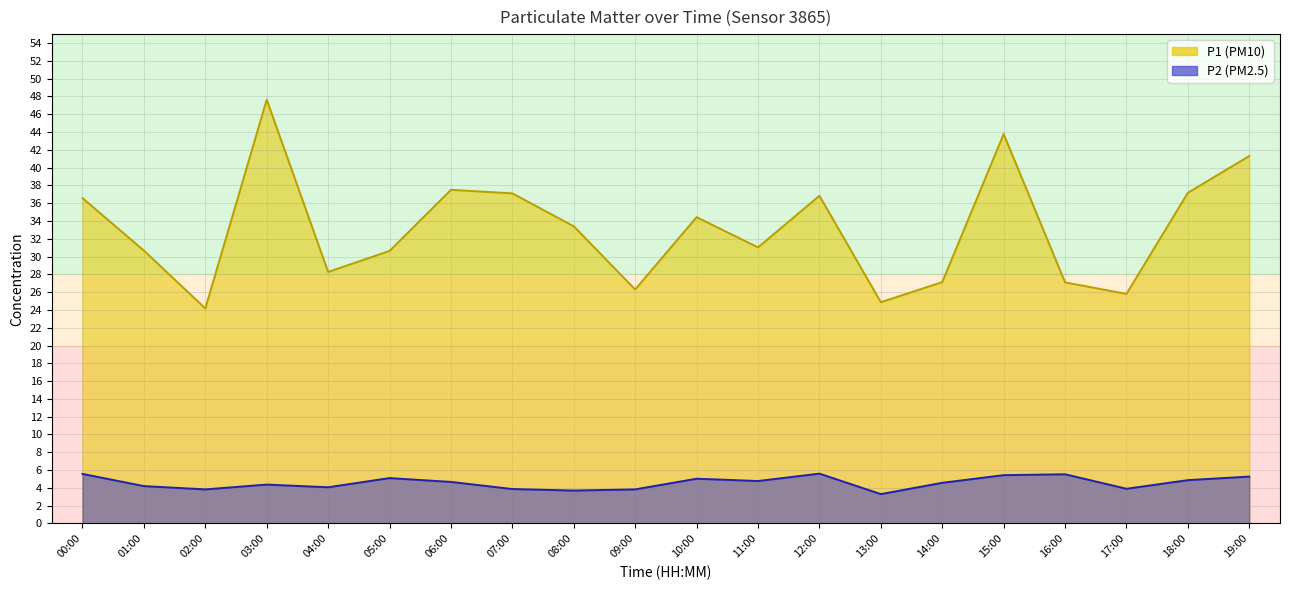

What is the difference between the highest and lowest values at 04:00?

24.2